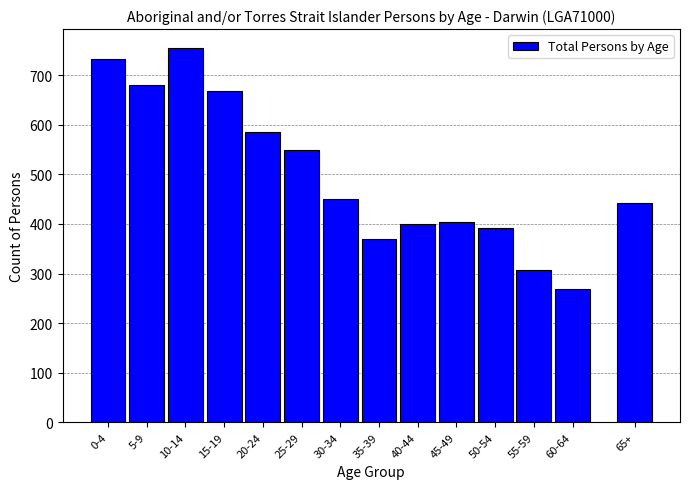

Reading right to left, transcribe all the data shown in this chart.

65+=442	60-64=269	55-59=308	50-54=392	45-49=404	40-44=399	35-39=369	30-34=450	25-29=549	20-24=586	15-19=668	10-14=755	5-9=680	0-4=732